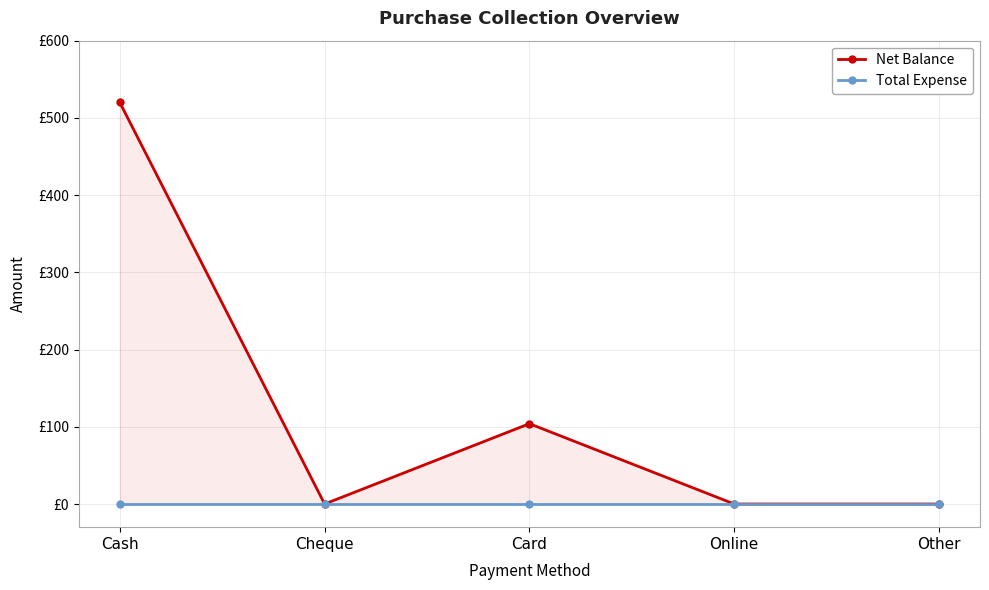

List the labels in order of Total Expense value, largest first.

Cash, Cheque, Card, Online, Other